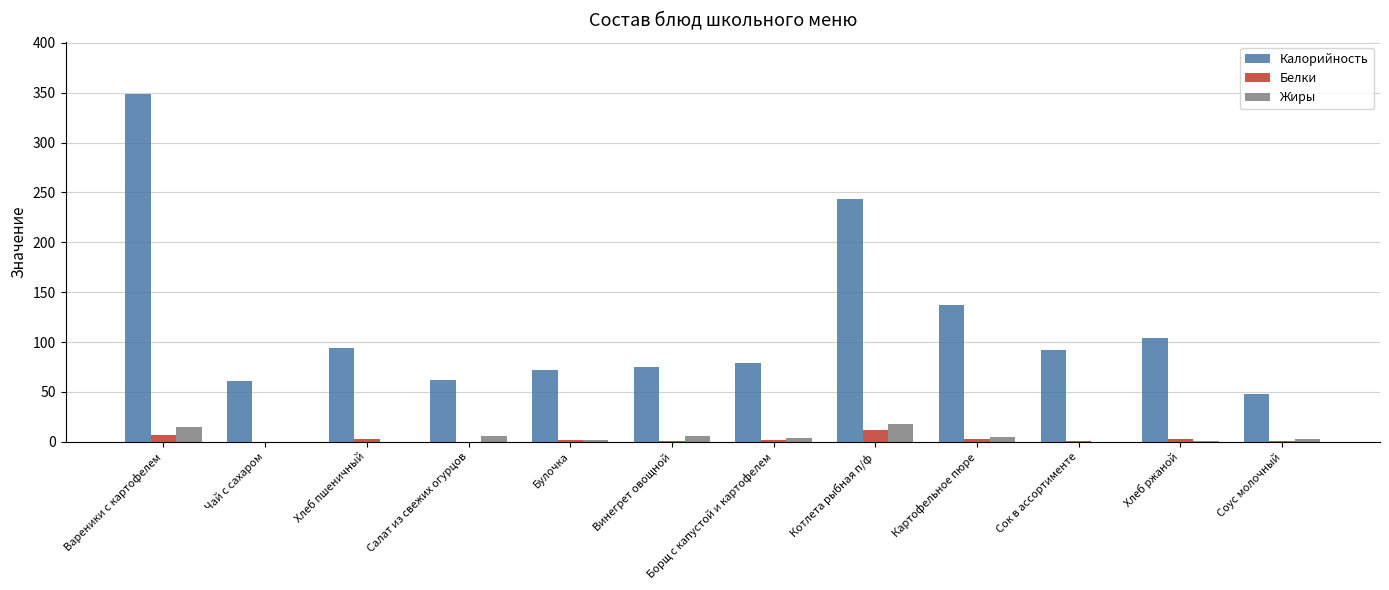

What is the total value across all series at Соус молочный?

52.0